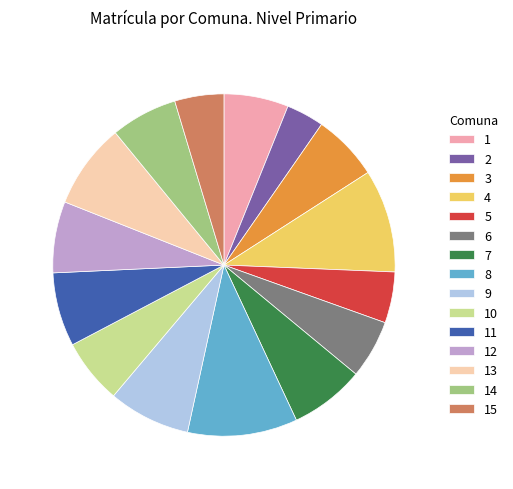

The 6 slice represents 6% of the pie. True or false?

True